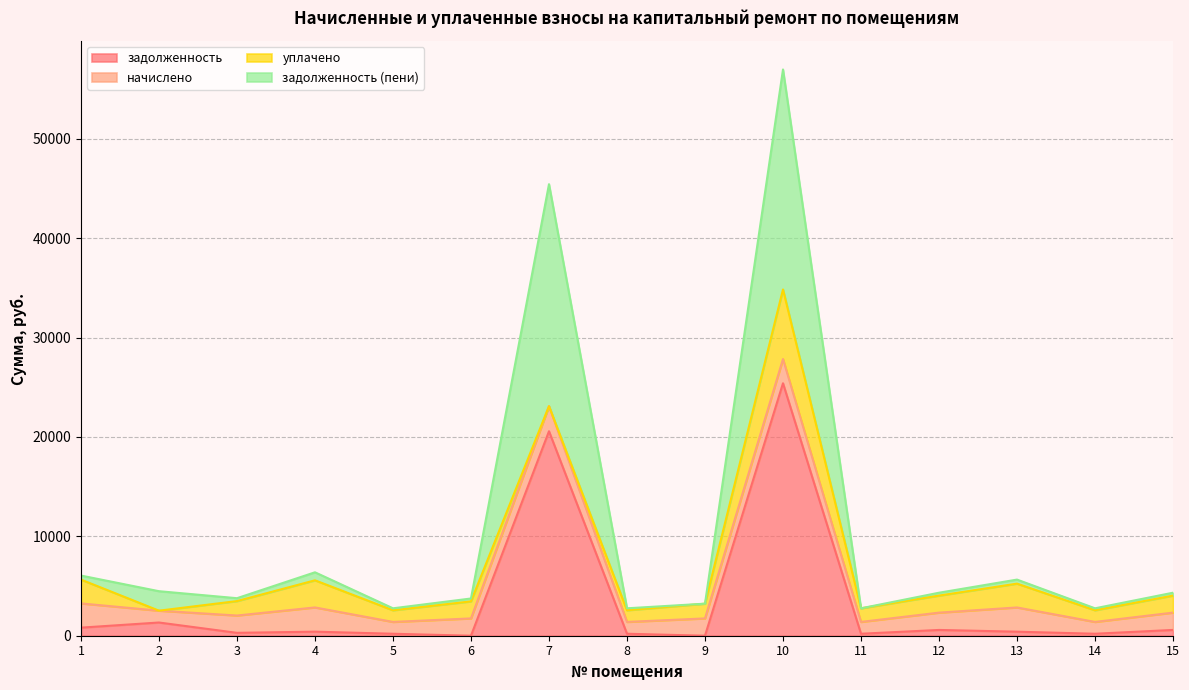

Is it true that задолженность (пени) equals 7151.0 at 10?

False